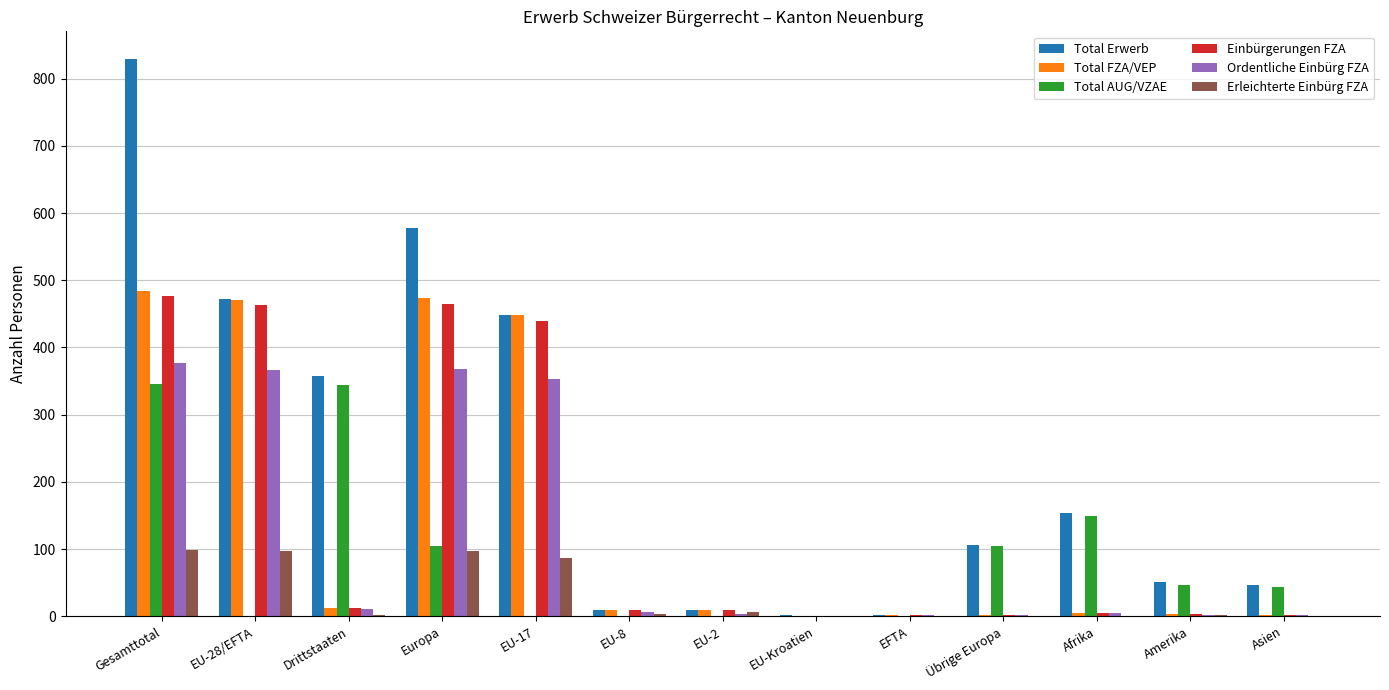

Which series has the largest total across all categories?

Total Erwerb